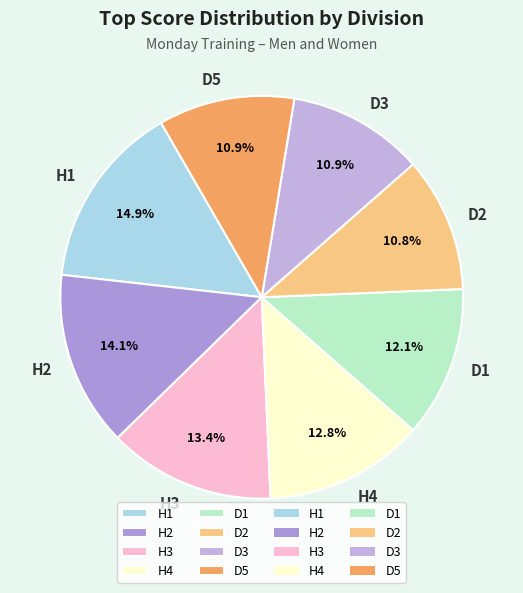

What portion of the pie excludes H3?

86.6%